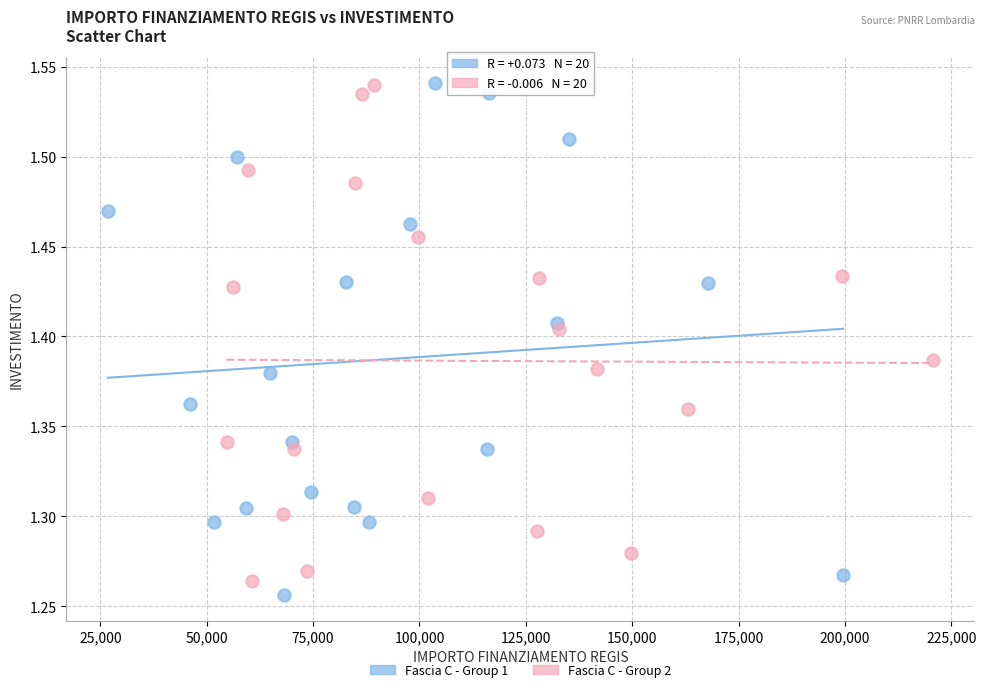

Which series contains the lowest Y value?

Fascia C - Group 1